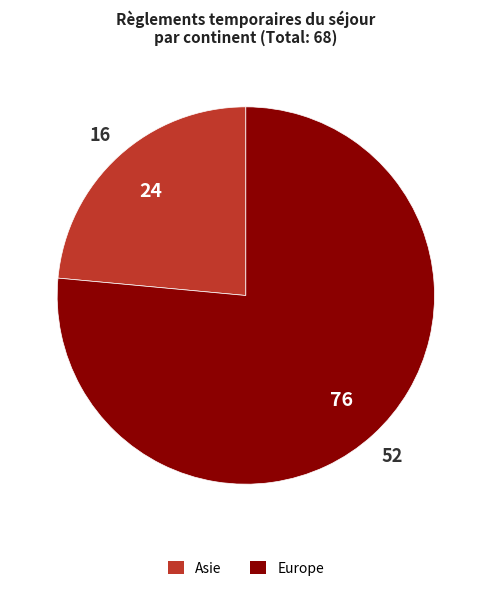

Does any single category account for the majority?

Yes